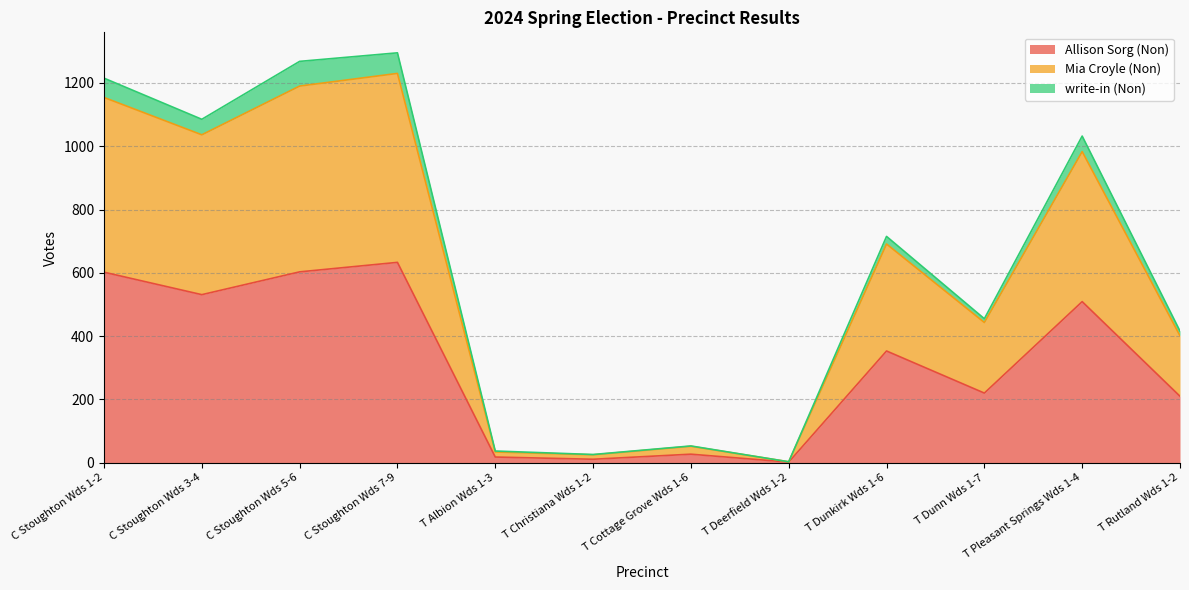

Which category has the lowest value across all series?

T Deerfield Wds 1-2